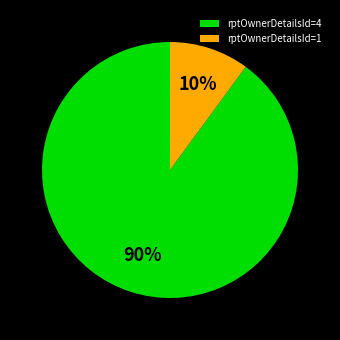

To the nearest percent, what is the average slice percentage?

50%